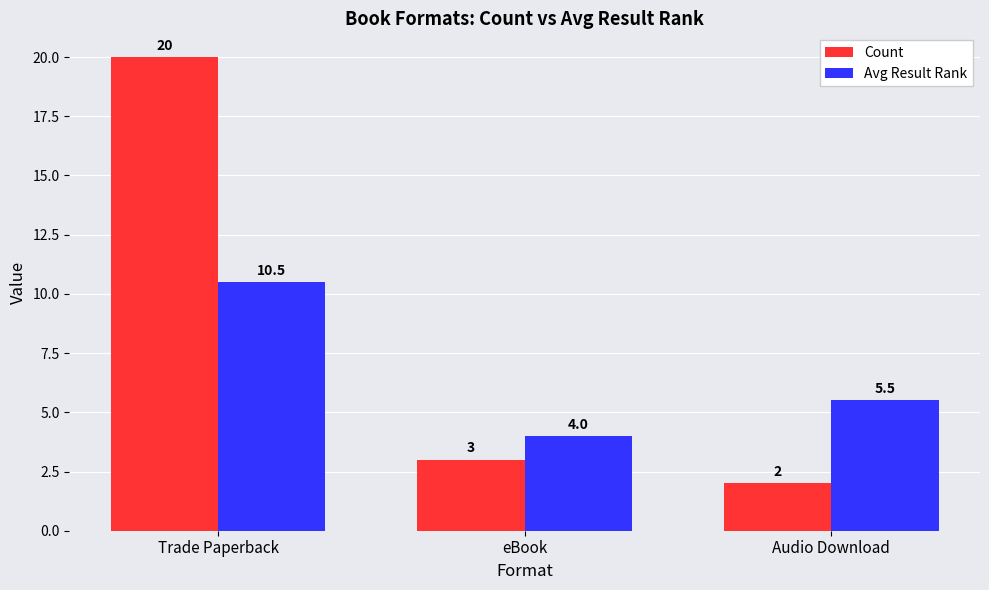

What is the difference between the highest and lowest values at Trade Paperback?

9.5